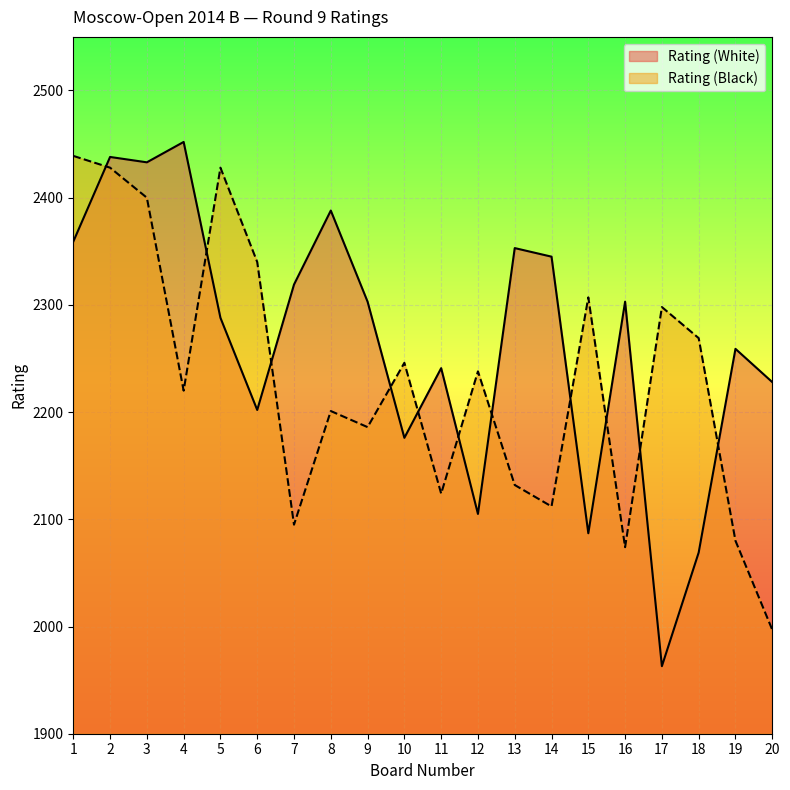

Is the value of Rating (White) at 16 greater than the value of Rating (Black) at 13?

Yes